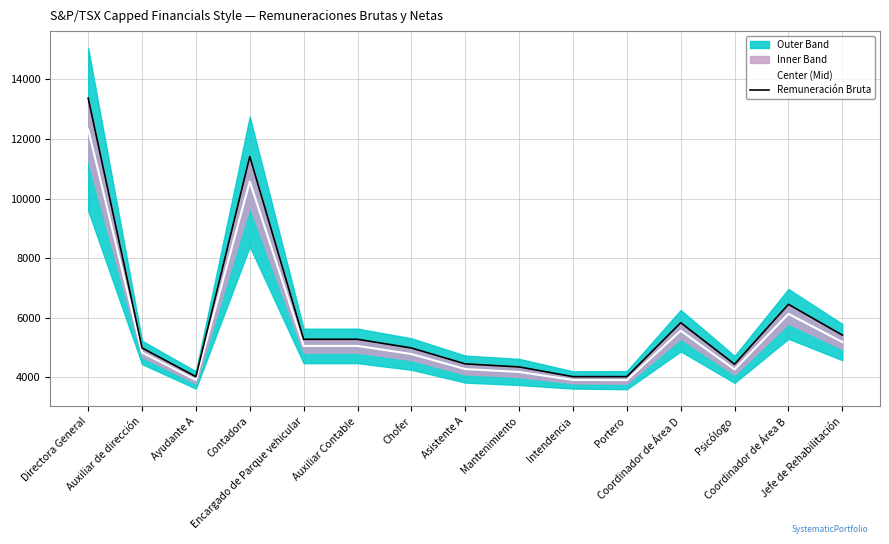

Which series has the largest total across all categories?

Remuneración Bruta